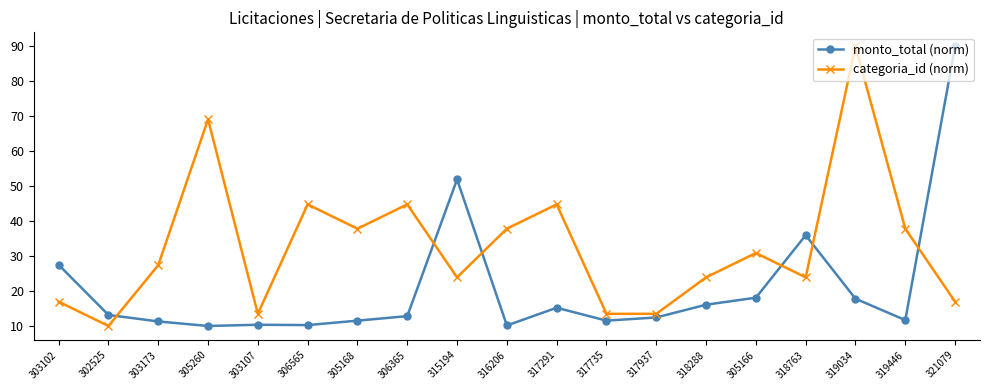

What position from the left is 319446?

18